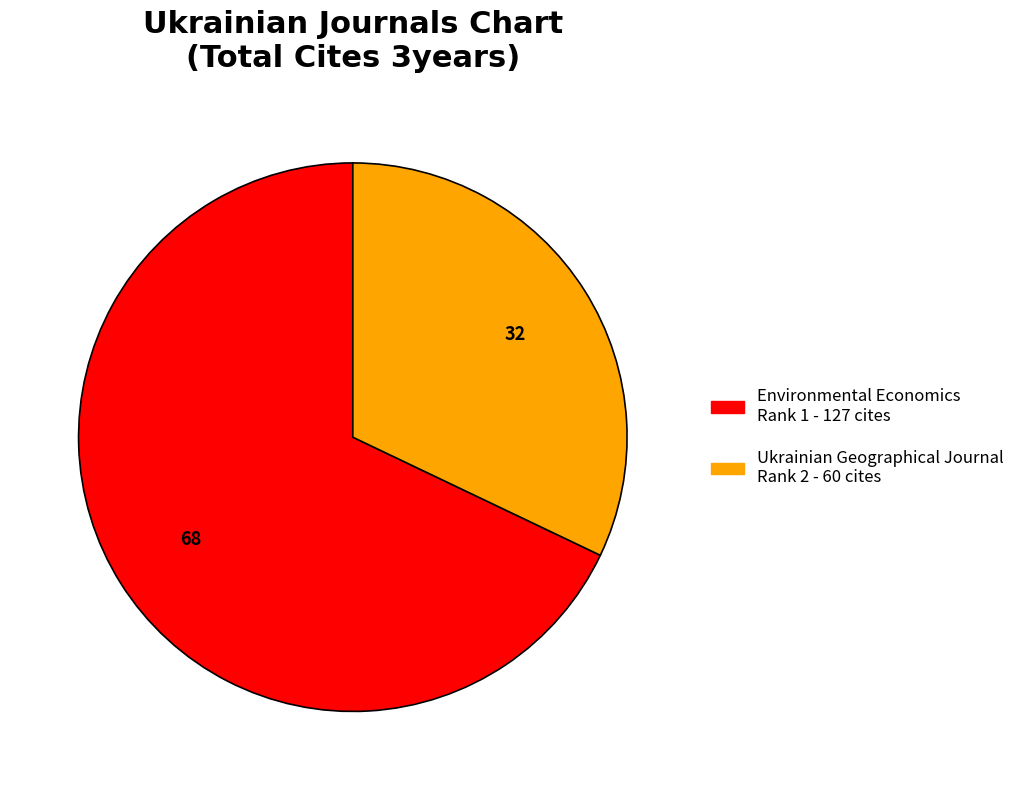

Is Environmental Economics the majority of the pie?

Yes